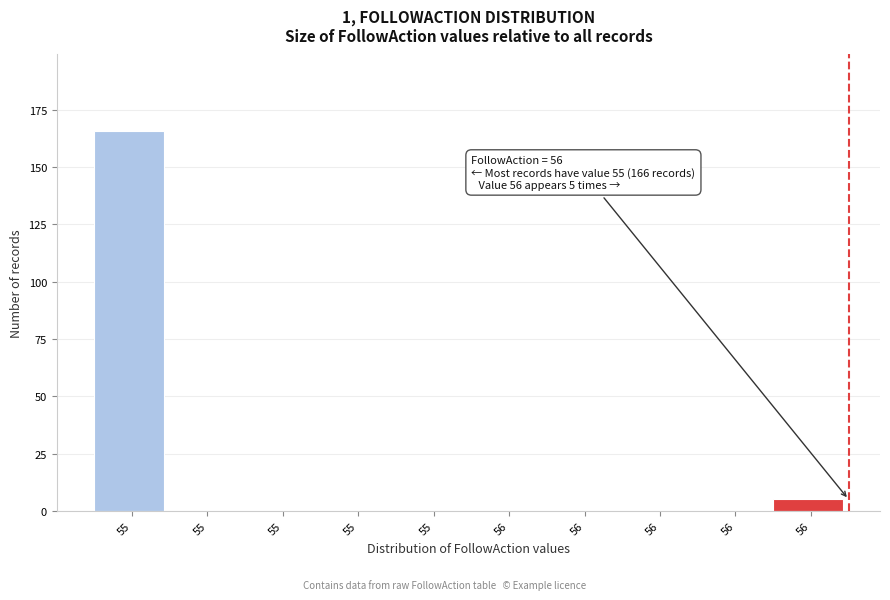

Are the bars horizontal?

No